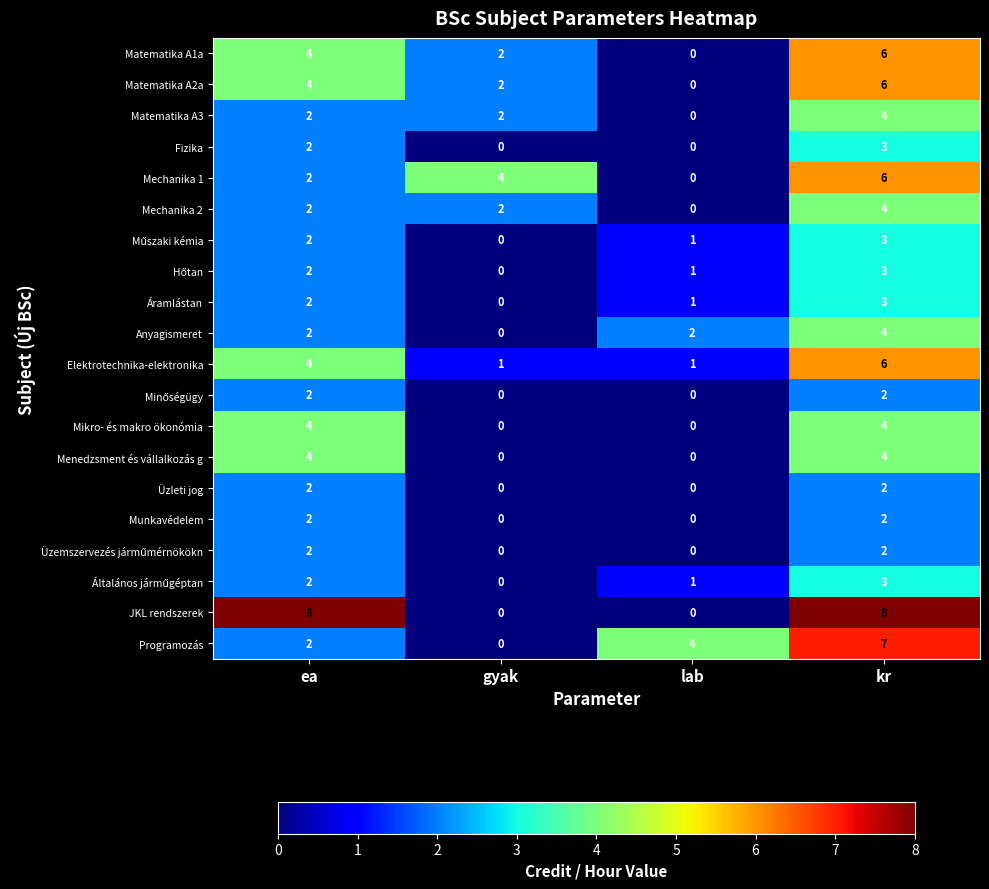

Between lab and kr, which series saw the biggest shift?

JKL rendszerek